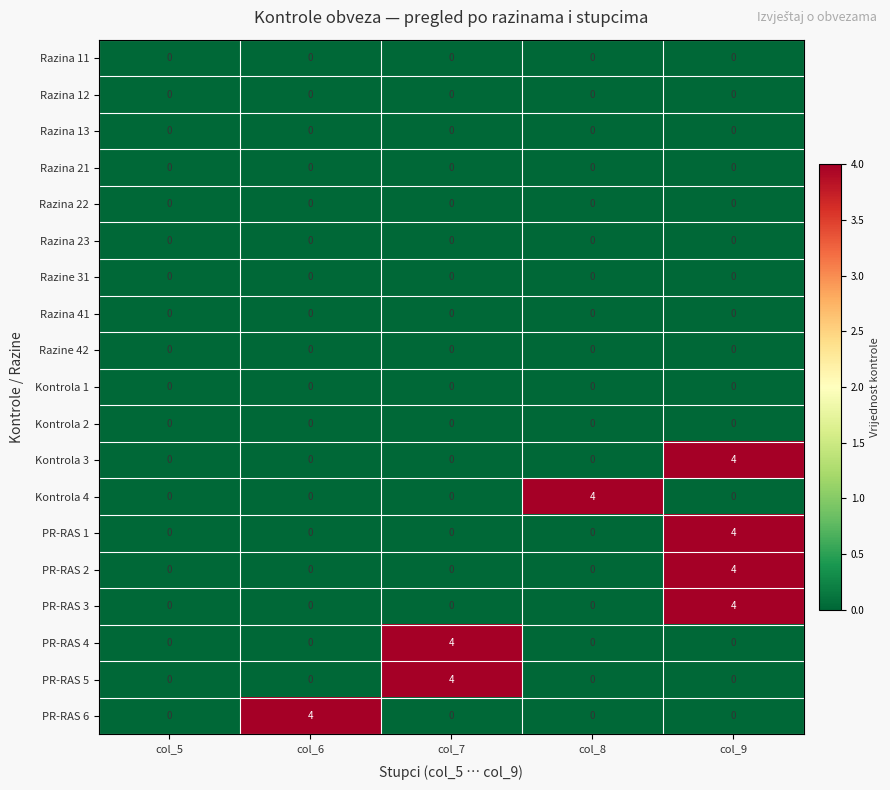

Is it true that PR-RAS 6 equals -2 at col_8?

False